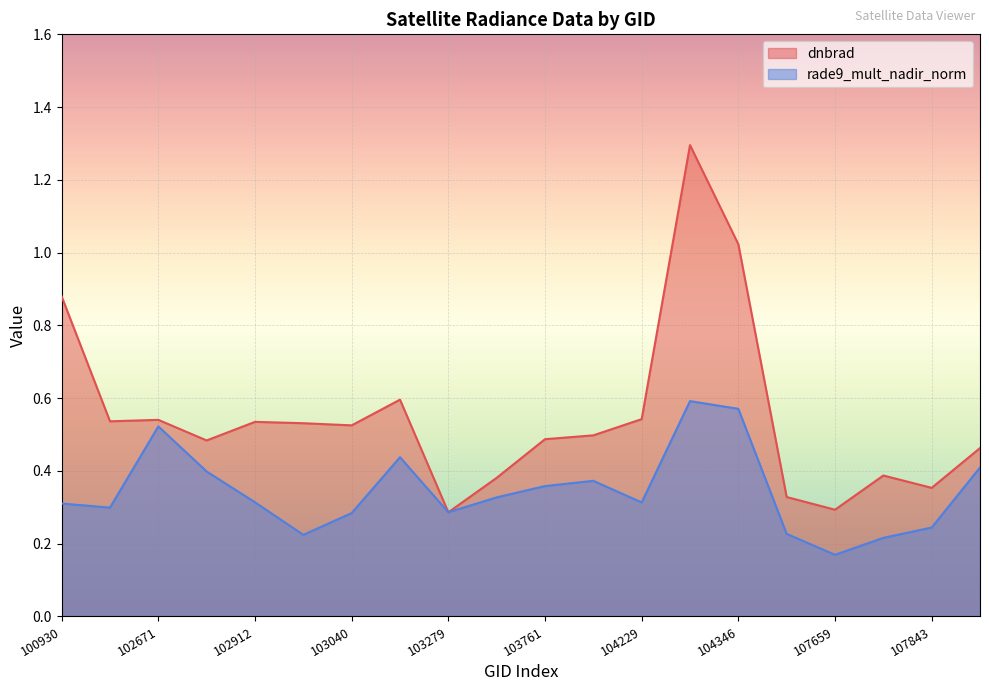

Read the dnbrad value at 102671.

0.5